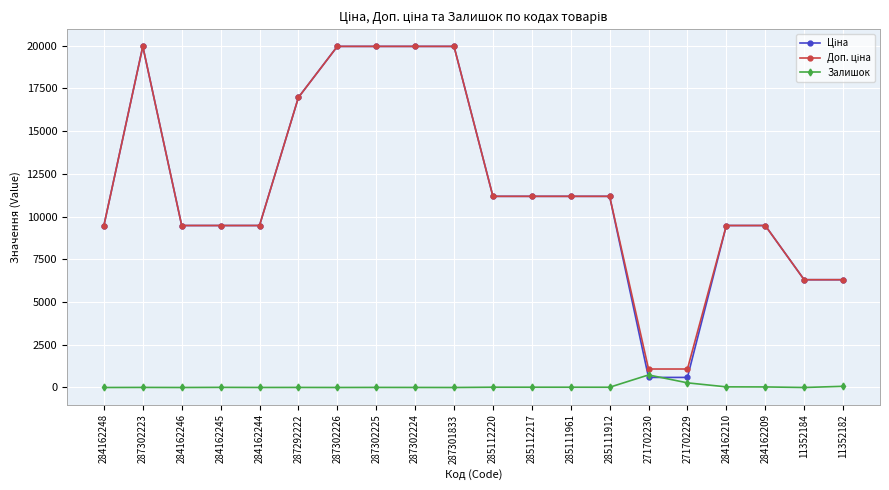

At how many categories does at least one series exceed 12424?

6